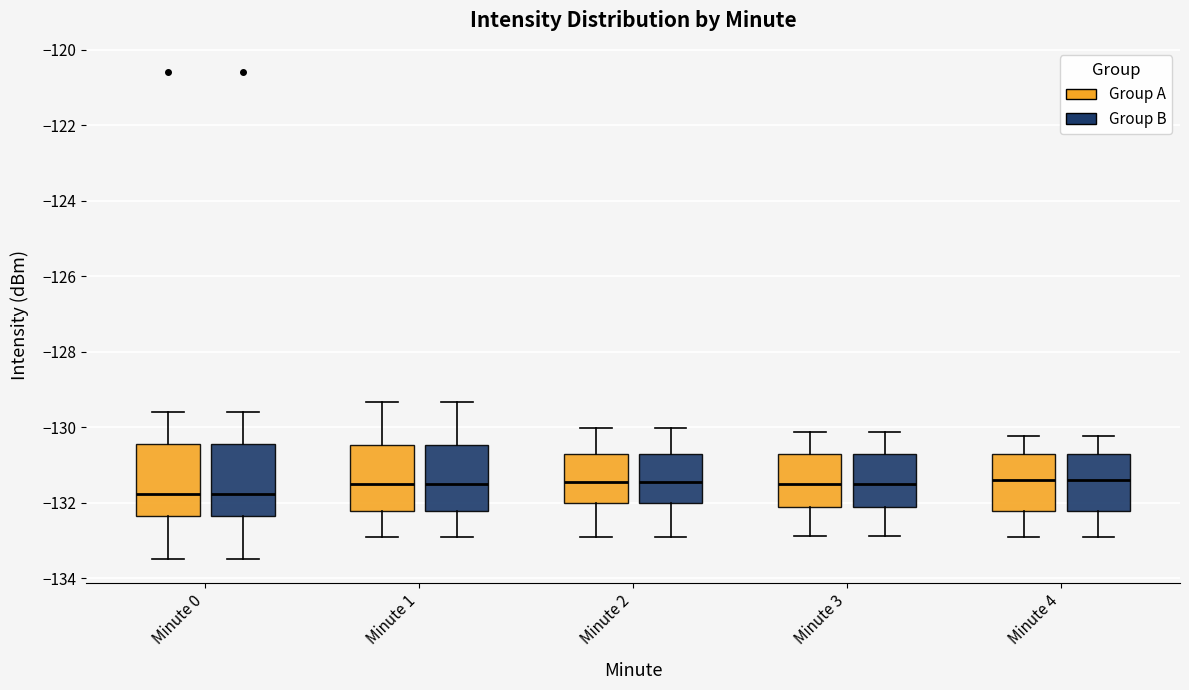

Reading left to right, transcribe this box plot: for each box, give where its median line is, the range the box spans, and where its two whiskers end, as read against the y-axis. The values are not printed on the chart, so give them approximately, as read against the axis.

Minute 0 (Group A): median -131.8, box -132.4 to -130.4, whiskers -133.4 to -129.6
Minute 0 (Group B): median -131.8, box -132.4 to -130.4, whiskers -133.4 to -129.6
Minute 1 (Group A): median -131.6, box -132.2 to -130.4, whiskers -133.0 to -129.4
Minute 1 (Group B): median -131.6, box -132.2 to -130.4, whiskers -133.0 to -129.4
Minute 2 (Group A): median -131.4, box -132.0 to -130.8, whiskers -133.0 to -130.0
Minute 2 (Group B): median -131.4, box -132.0 to -130.8, whiskers -133.0 to -130.0
Minute 3 (Group A): median -131.6, box -132.2 to -130.8, whiskers -132.8 to -130.2
Minute 3 (Group B): median -131.6, box -132.2 to -130.8, whiskers -132.8 to -130.2
Minute 4 (Group A): median -131.4, box -132.2 to -130.8, whiskers -133.0 to -130.2
Minute 4 (Group B): median -131.4, box -132.2 to -130.8, whiskers -133.0 to -130.2